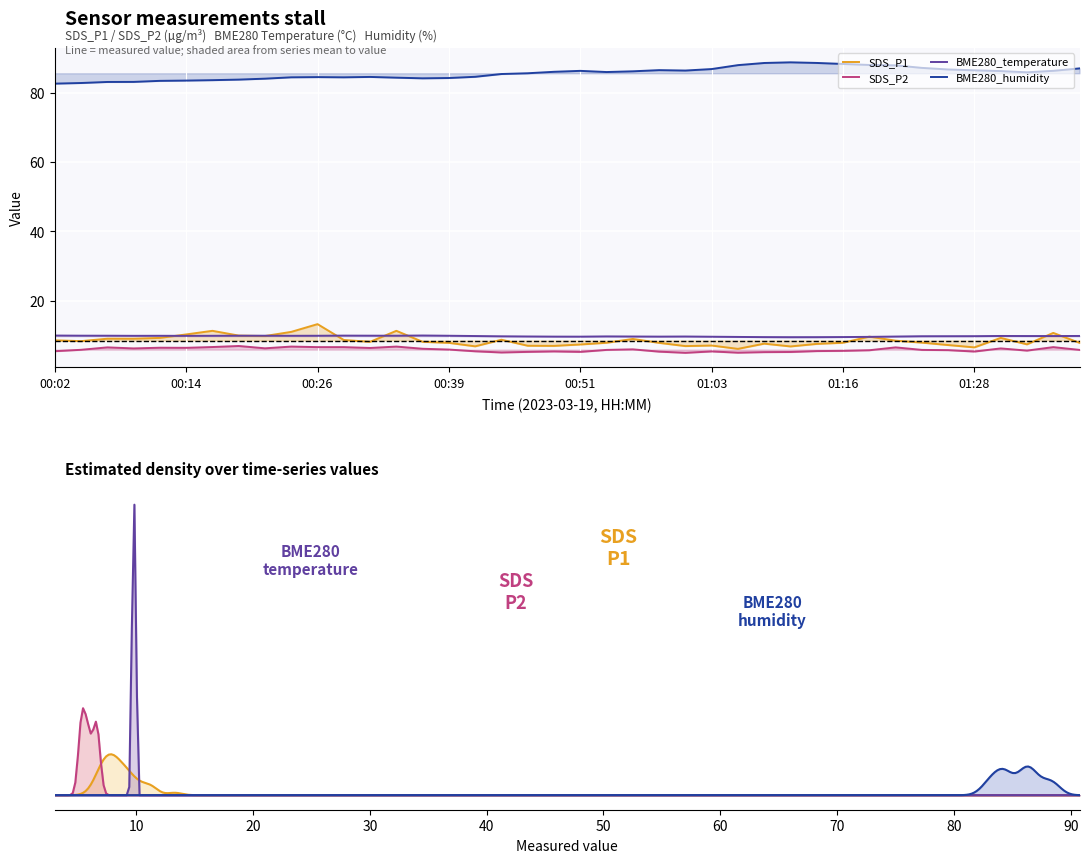

Is the value of SDS_P1 at 9 greater than the value of SDS_P2 at 00:14?

Yes